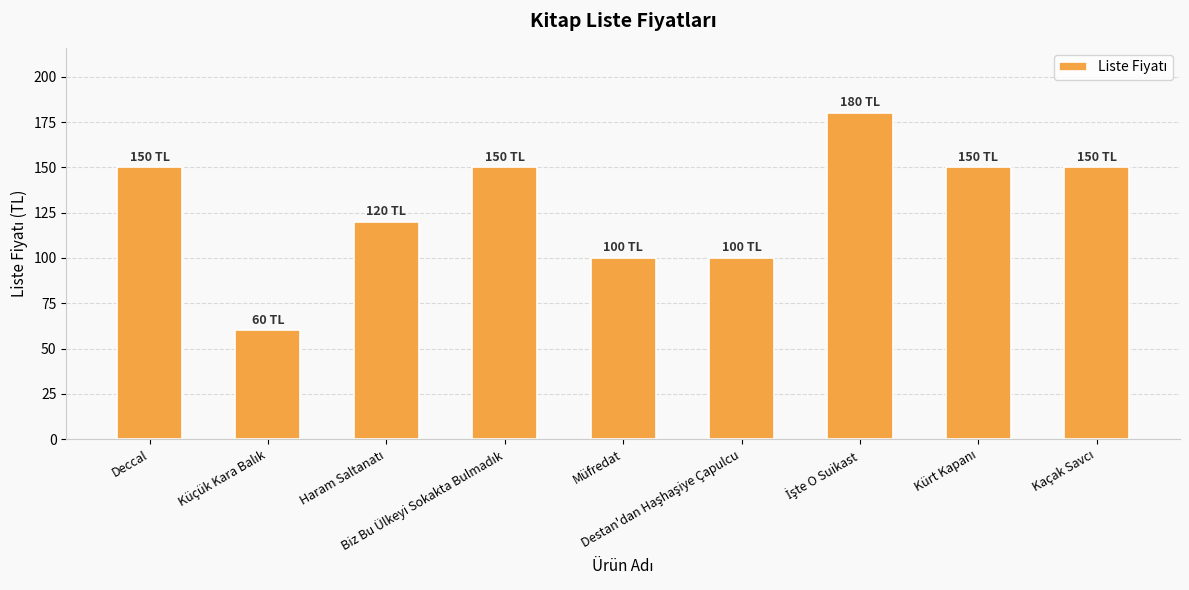

What is the value of the 1st bar from the left?

150